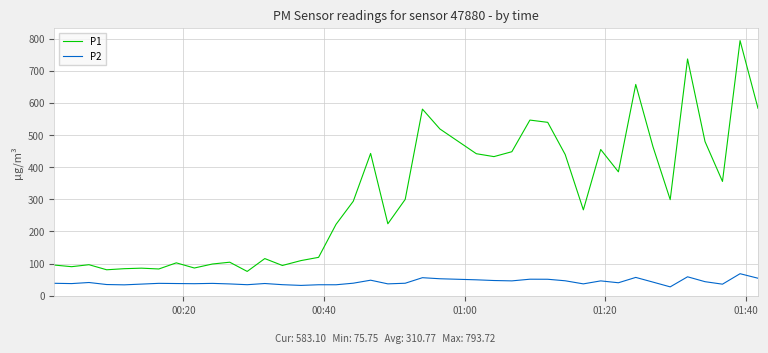

What is the difference between the maximum and minimum values in the P1 series?

718.0